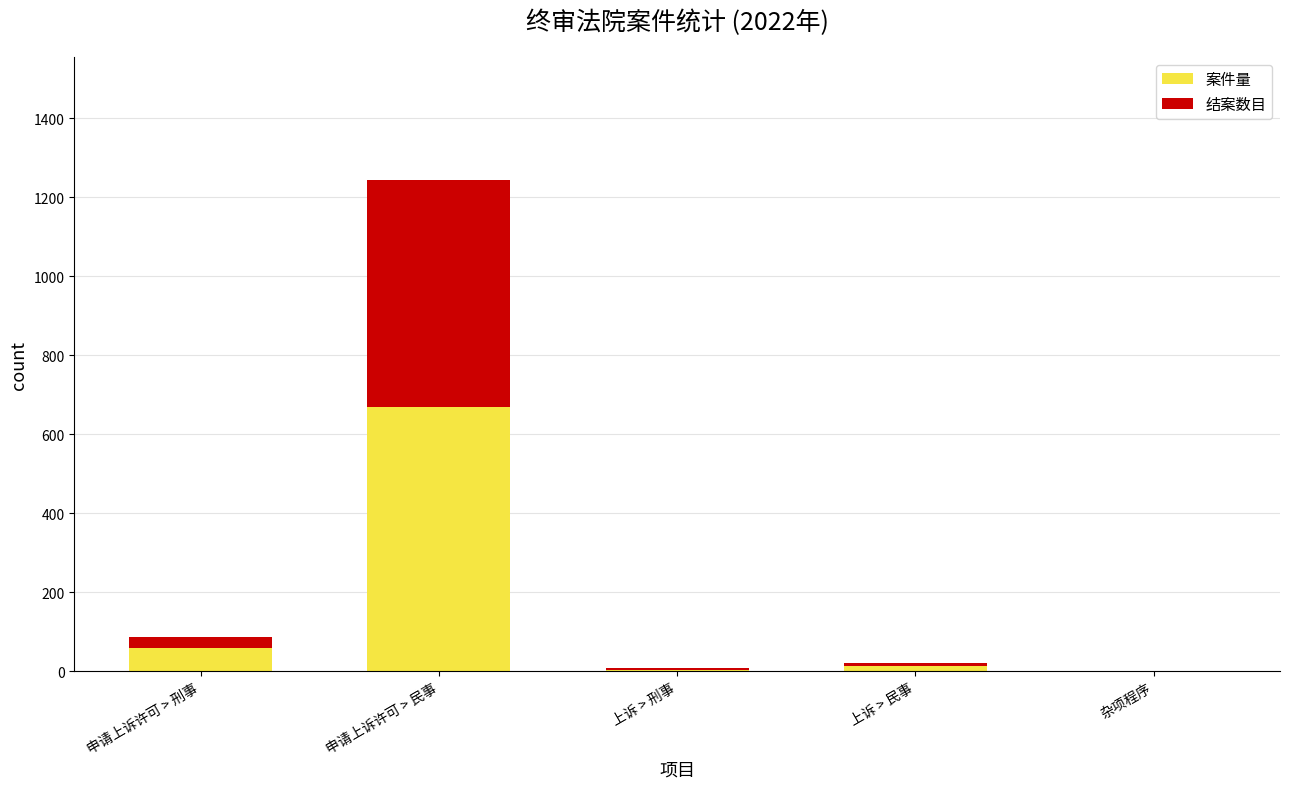

At which category is the sum across all series the highest?

申请上诉许可 > 民事